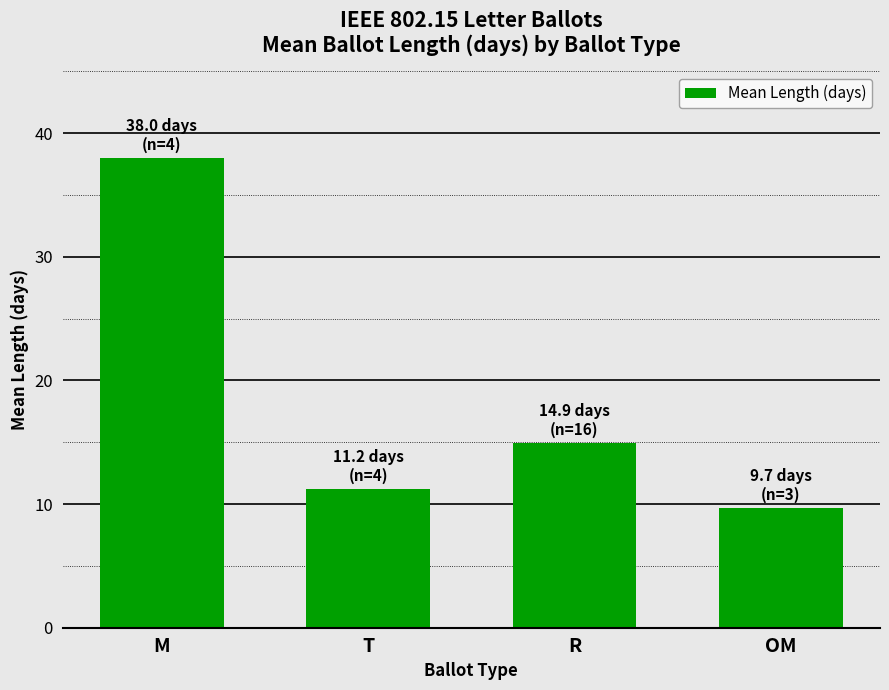

Which category has the highest value across all series?

M